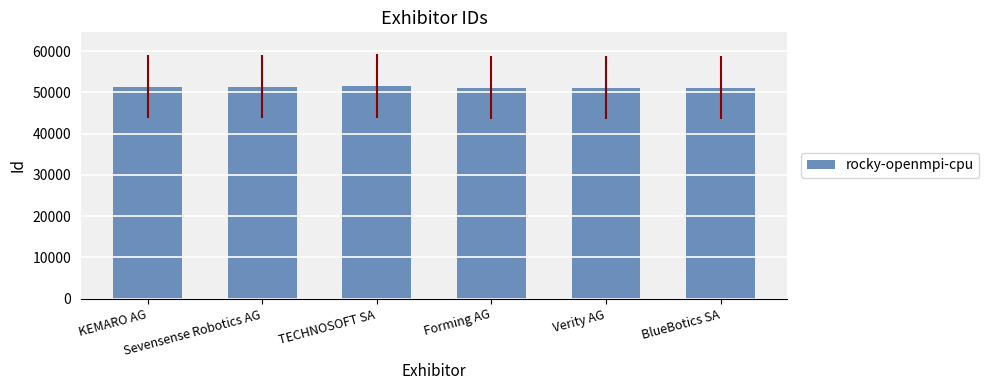

What is the value of the 5th bar from the left?

51181